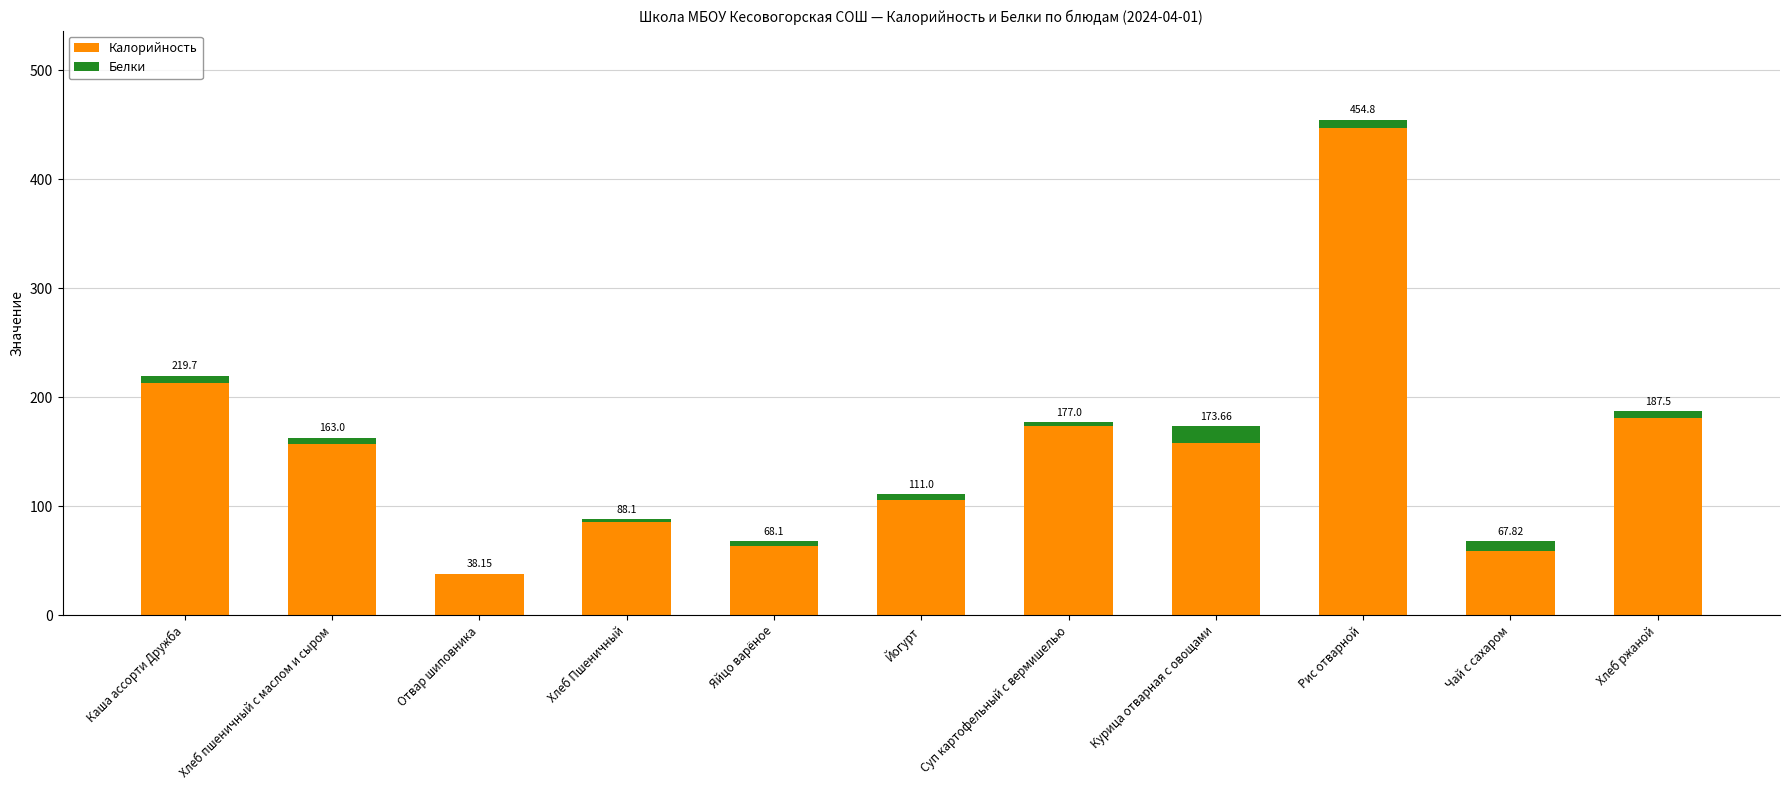

Are the bars grouped side by side (vs. stacked)?

No